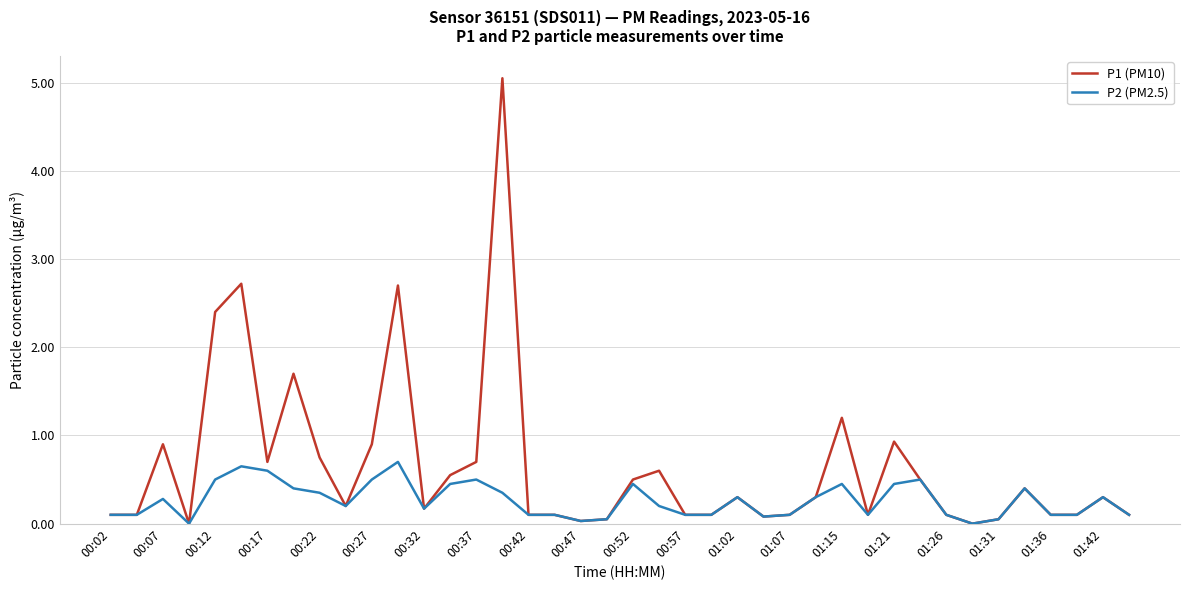

Is this an area chart (filled region under the line)?

No